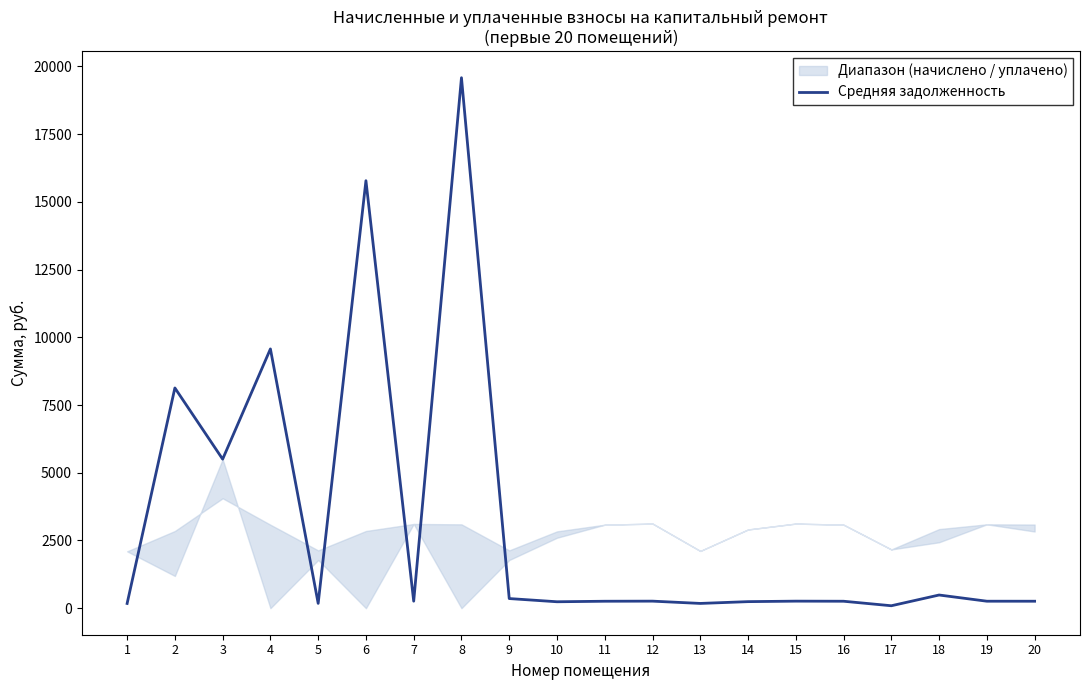

What is the minimum value shown in the chart?

90.4